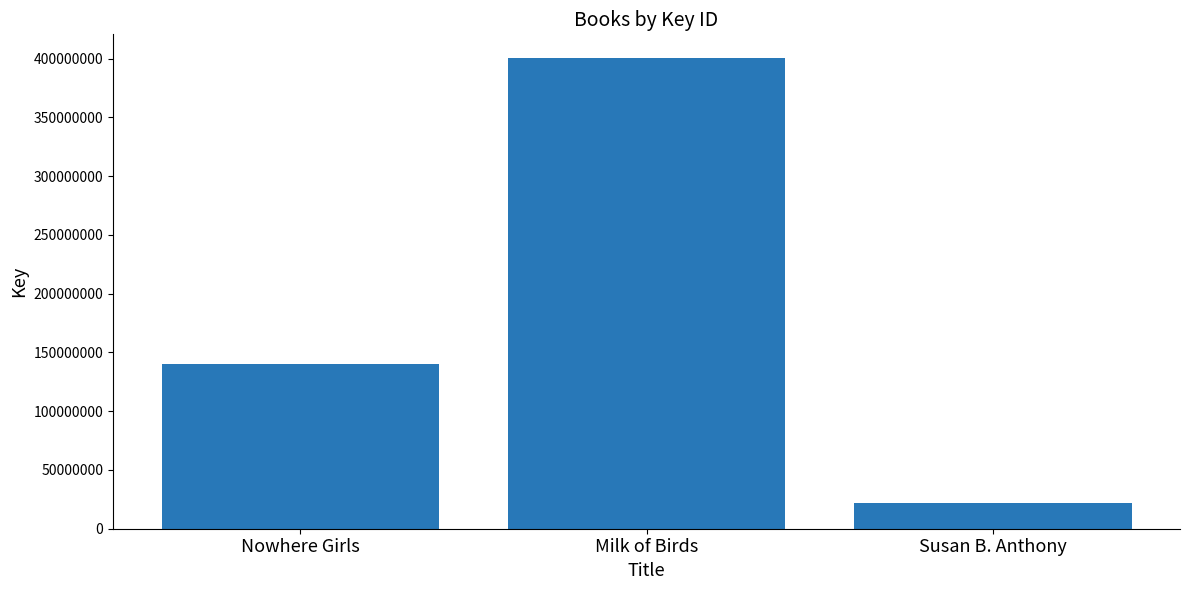

How many values are between 21985954 and 400682847?

3